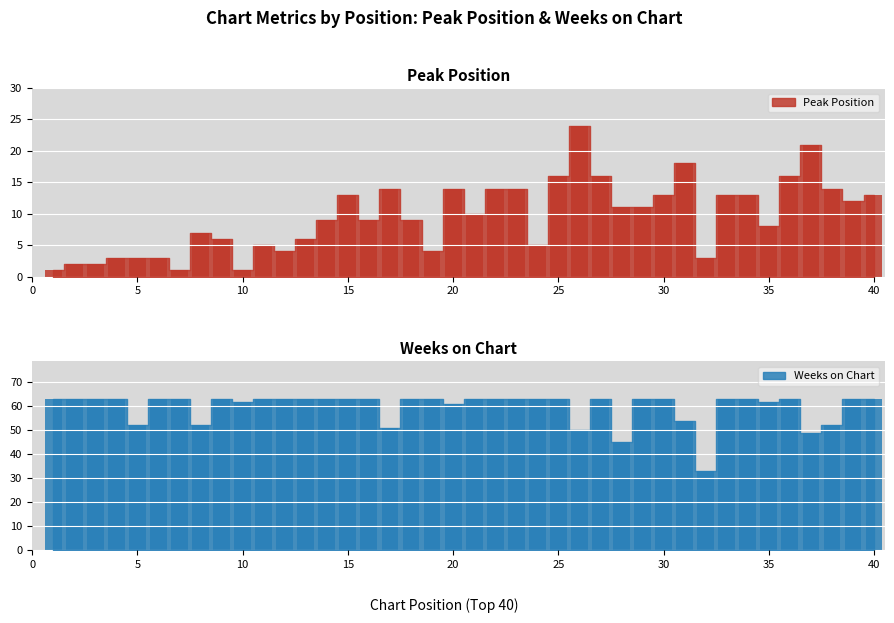

How many bars are there in total?

80